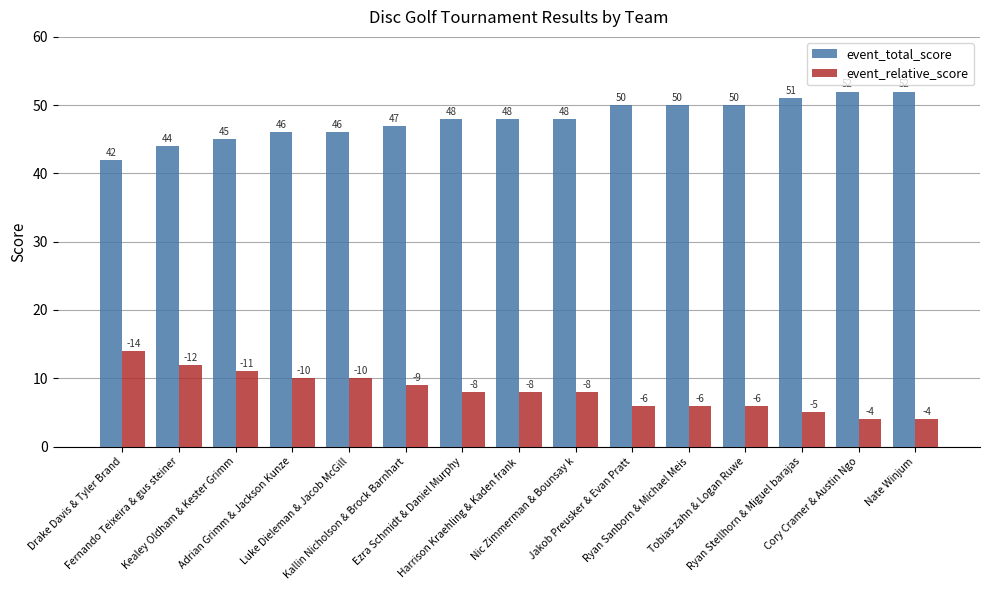

What is the difference between the highest and lowest values at Nate Winjum?

48